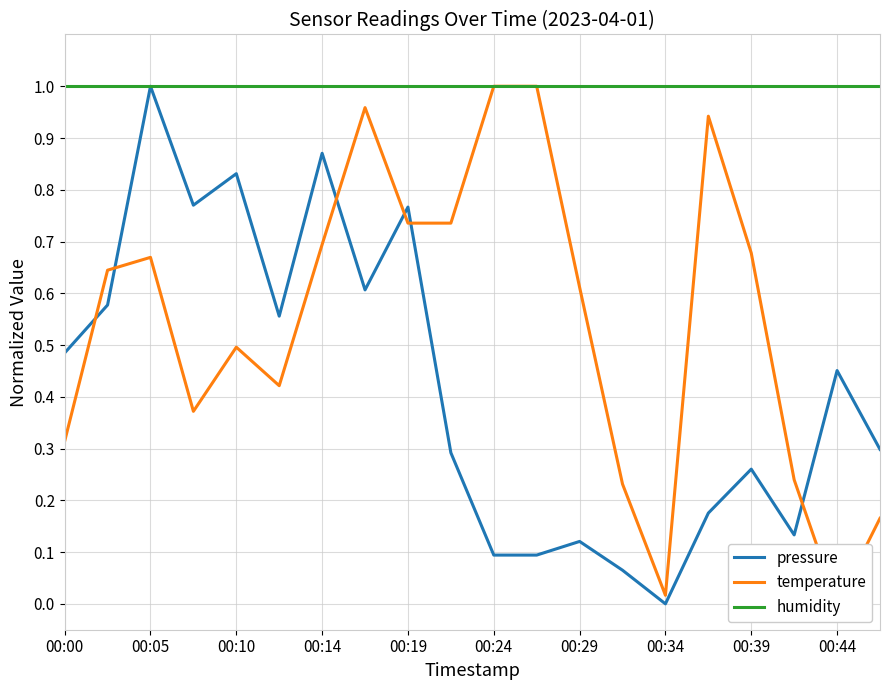

The pressure series shows 0.5 at 00:14. True or false?

False